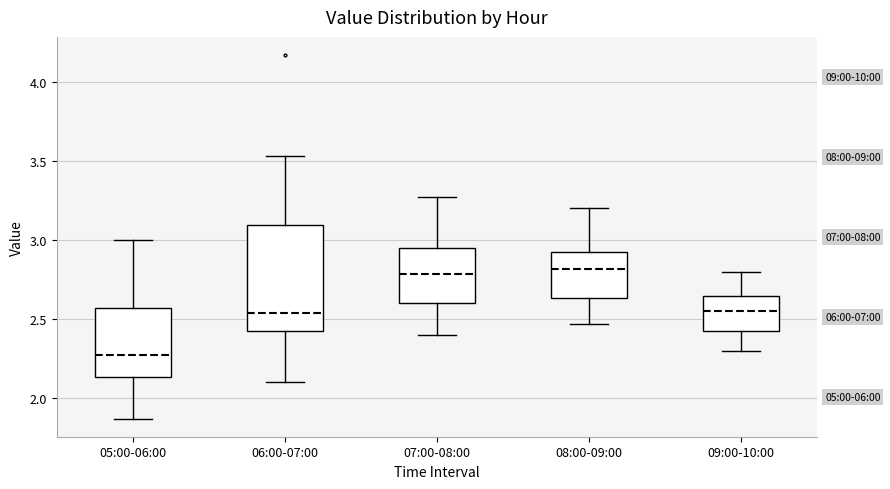

Reading left to right, transcribe this box plot: for each box, give where its median line is, the range the box spans, and where its two whiskers end, as read against the y-axis. The values are not printed on the chart, so give them approximately, as read against the axis.

05:00-06:00: median 2.25, box 2.15 to 2.55, whiskers 1.85 to 3.00
06:00-07:00: median 2.55, box 2.40 to 3.10, whiskers 2.10 to 3.55
07:00-08:00: median 2.80, box 2.60 to 2.95, whiskers 2.40 to 3.25
08:00-09:00: median 2.80, box 2.65 to 2.95, whiskers 2.45 to 3.20
09:00-10:00: median 2.55, box 2.40 to 2.65, whiskers 2.30 to 2.80